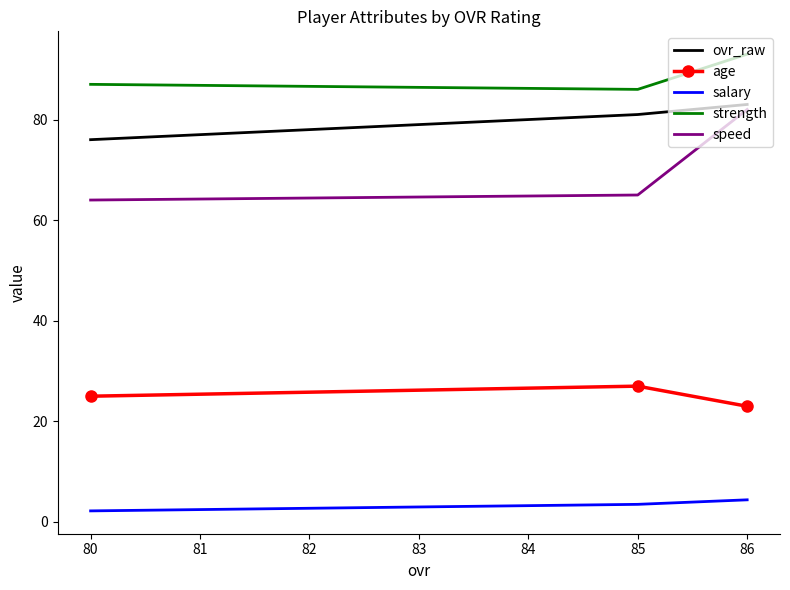

What is the maximum value for ovr_raw?

83.0